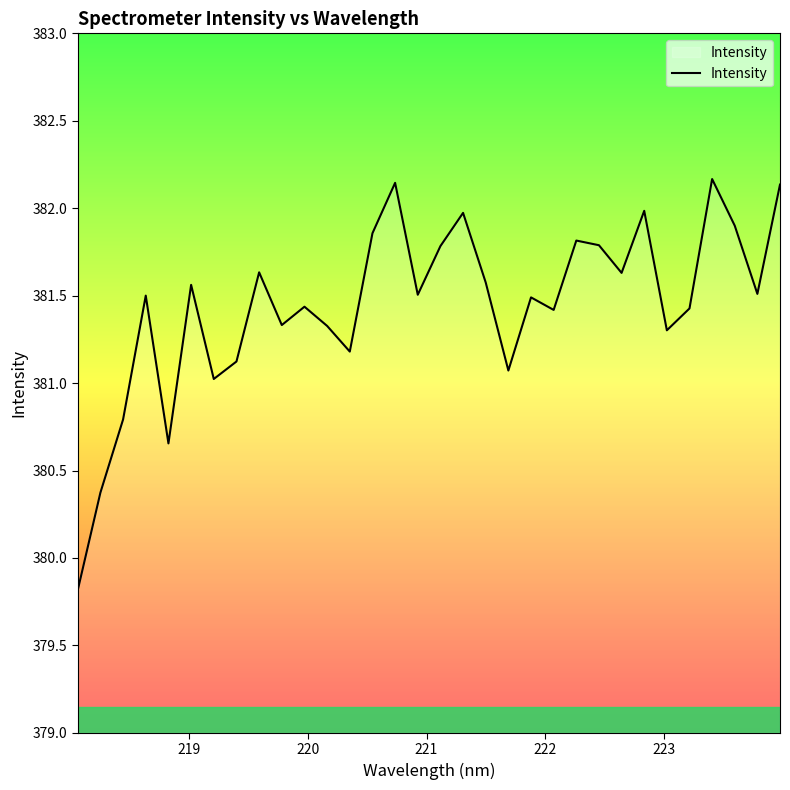

What is the difference between the maximum and minimum values?

2.4